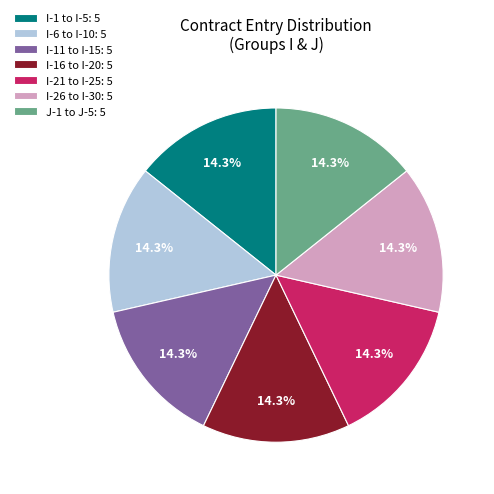

Does I-6 to I-10: 5 account for over 50% of the chart?

No